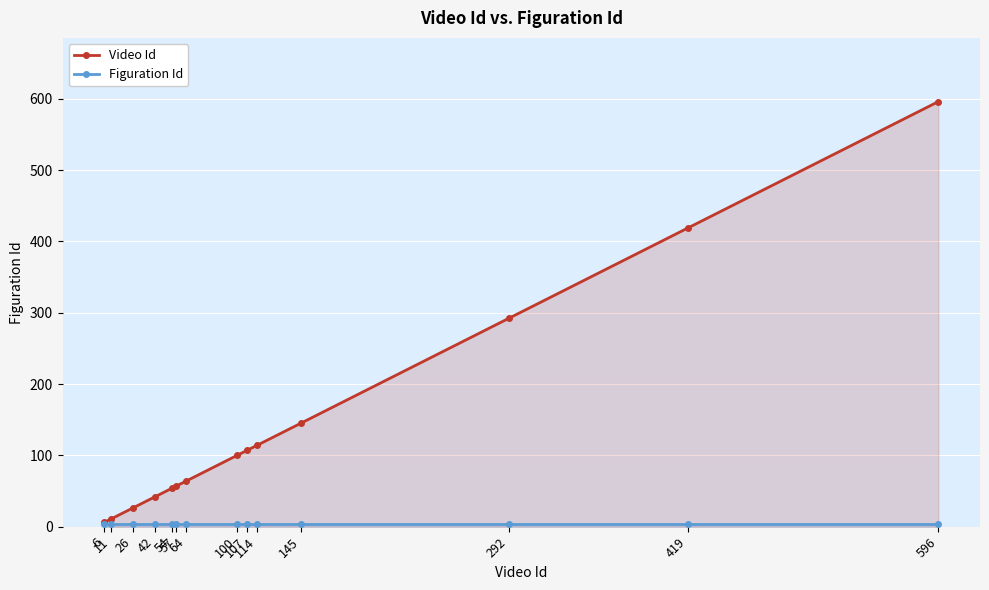

Rank the series by their average value, from lowest to highest.

Figuration Id, Video Id